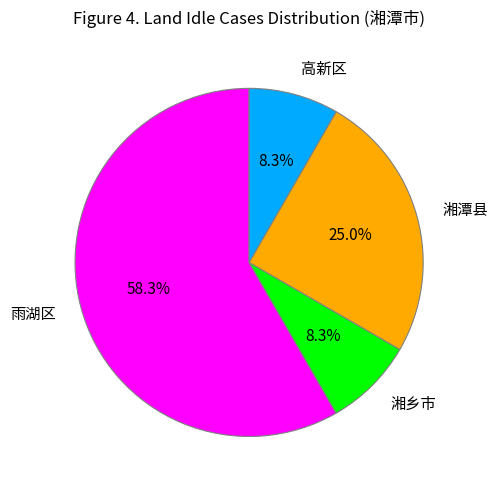

Count the number of slices in the pie.

4